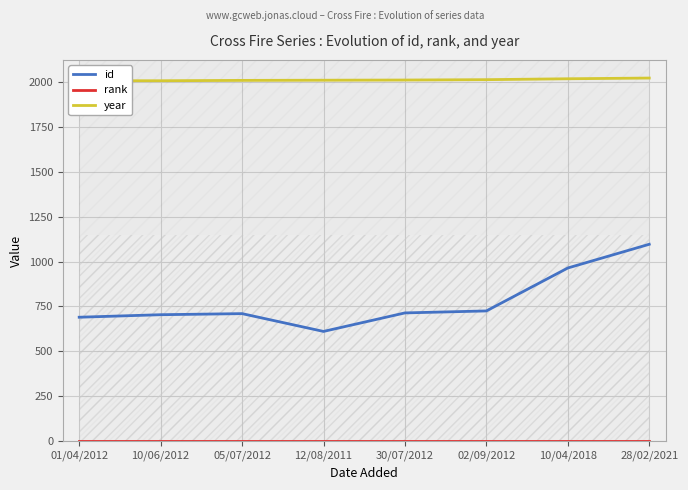

Rank the categories by id value from lowest to highest.

12/08/2011, 01/04/2012, 10/06/2012, 05/07/2012, 30/07/2012, 02/09/2012, 10/04/2018, 28/02/2021